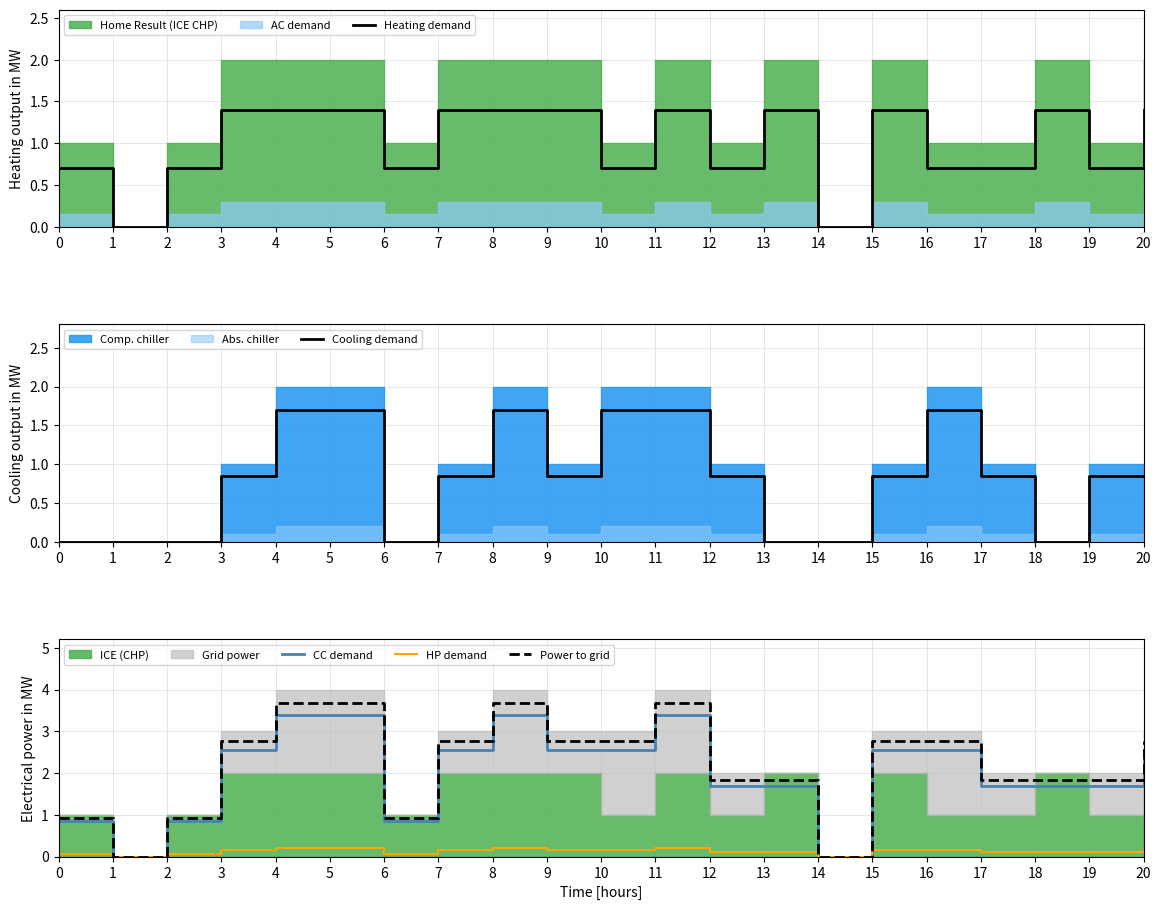

List the series in order of their peak value, highest first.

Power to grid, CC demand, Cooling demand, Heating demand, HP demand